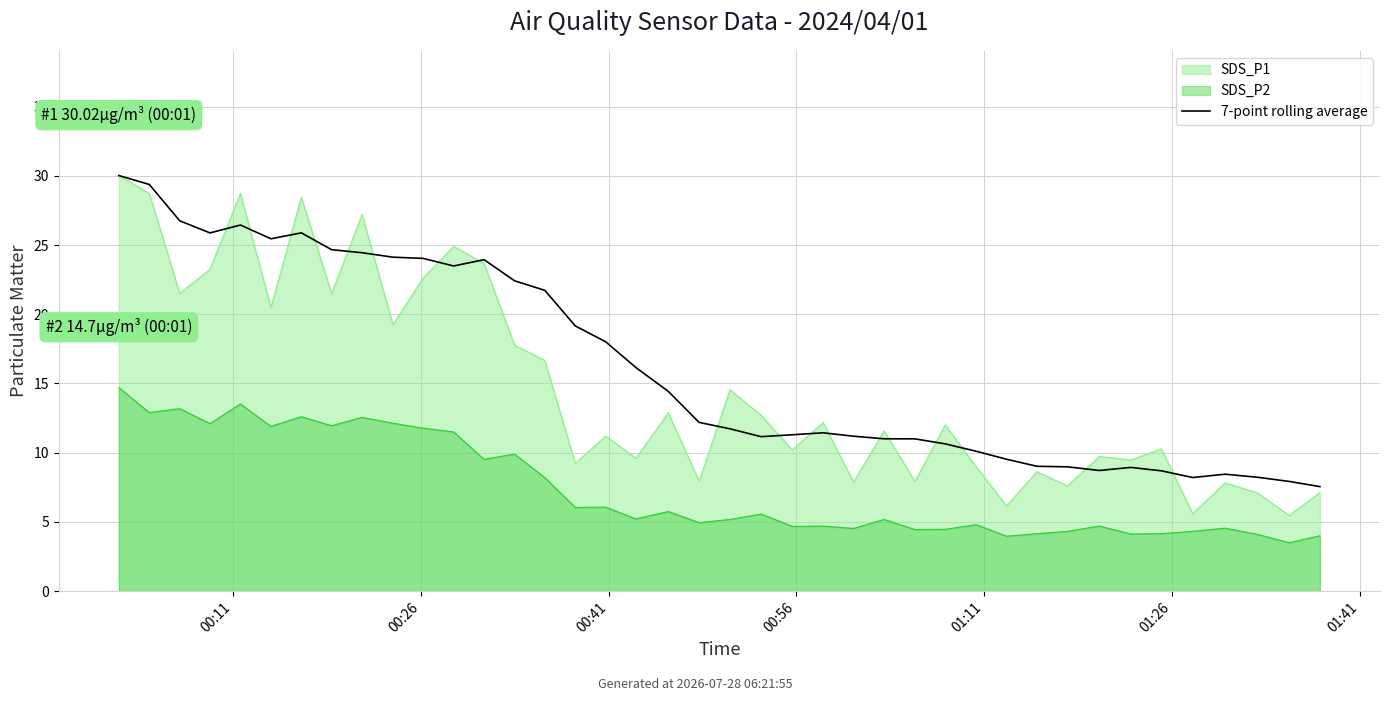

The value at 15 is 34.3. True or false?

False